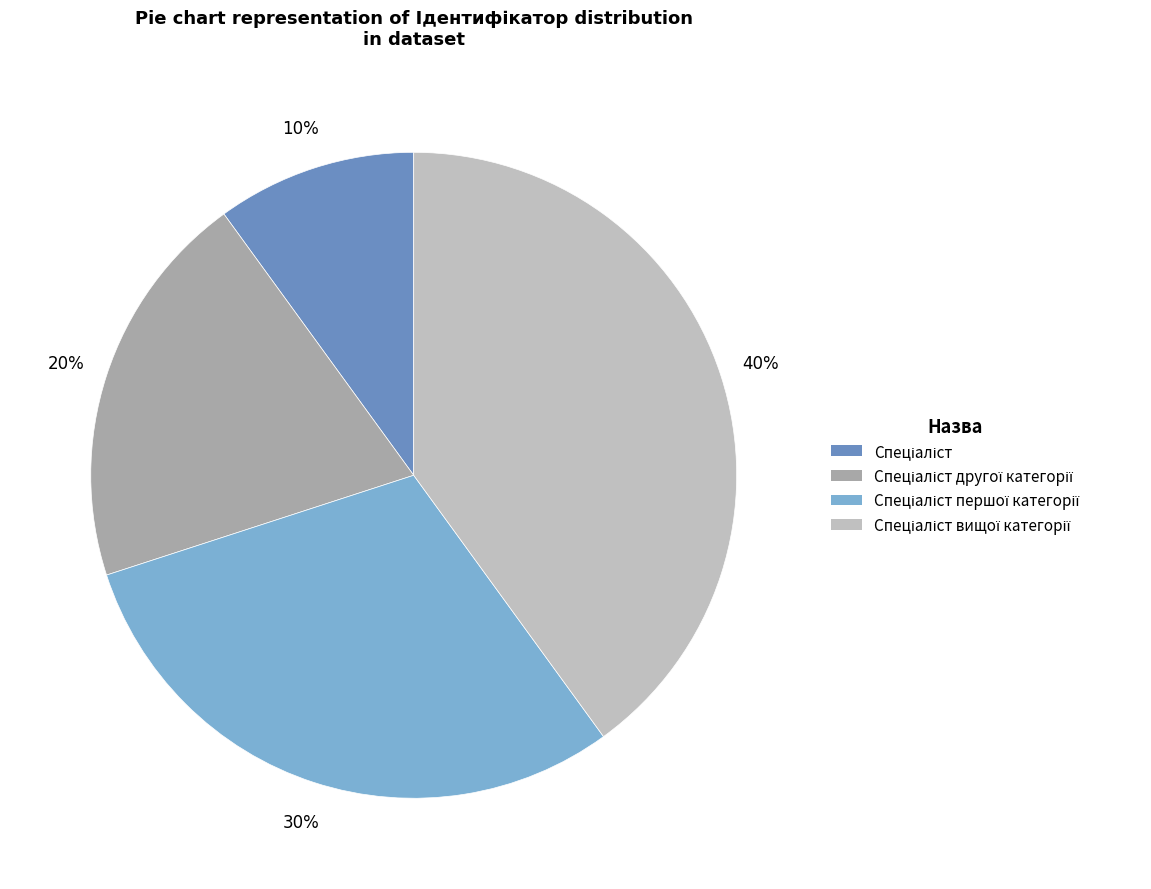

Does any single category account for the majority?

No